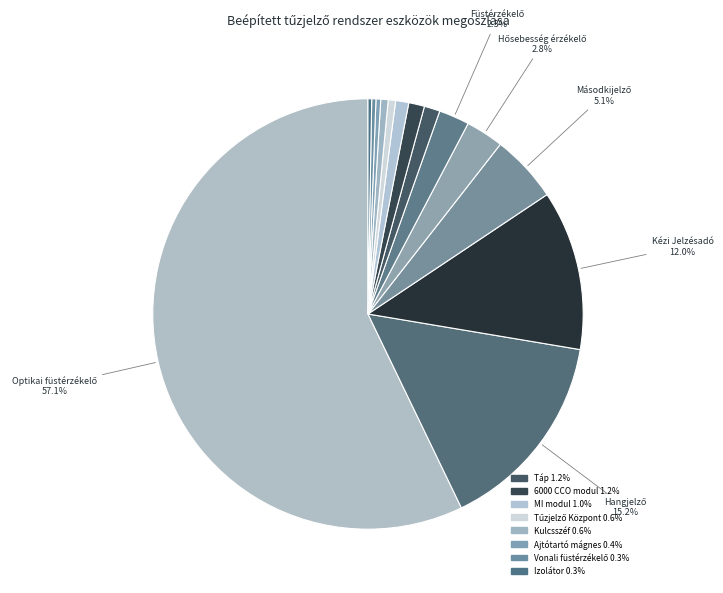

Count the number of slices in the pie.

14